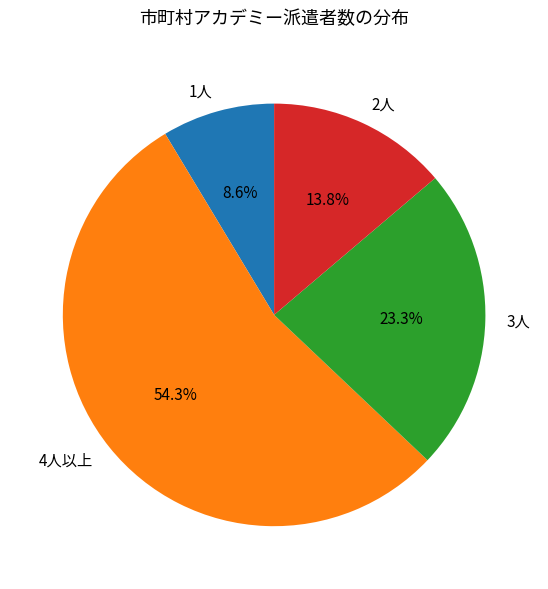

Which slice represents more than half of the pie?

4人以上